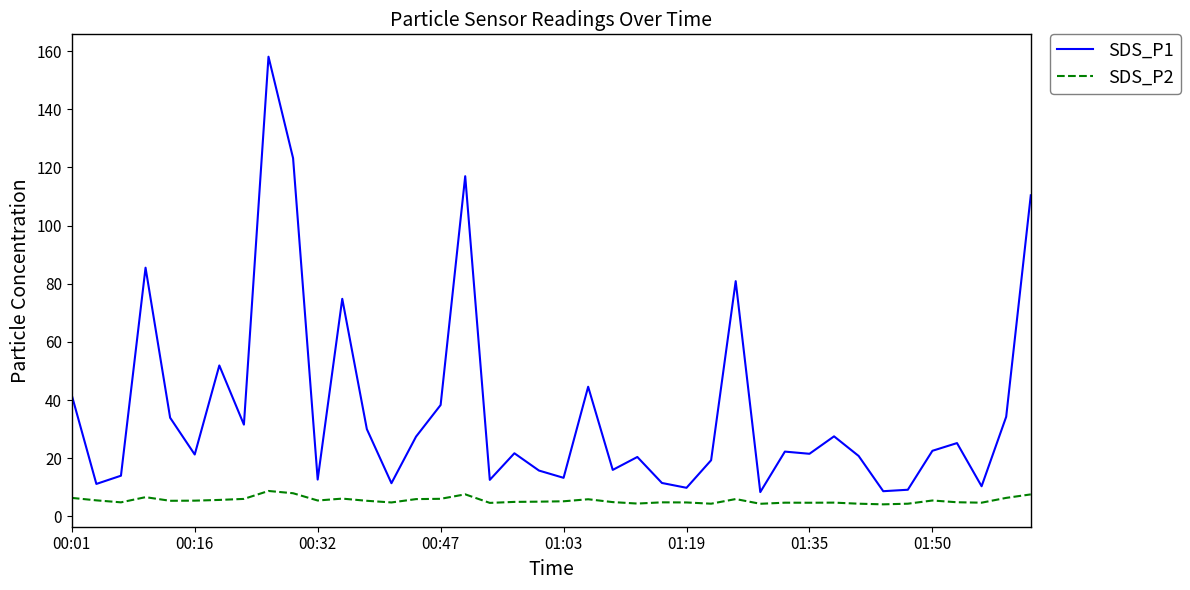

True or false: SDS_P2 and SDS_P1 cross at least once.

False